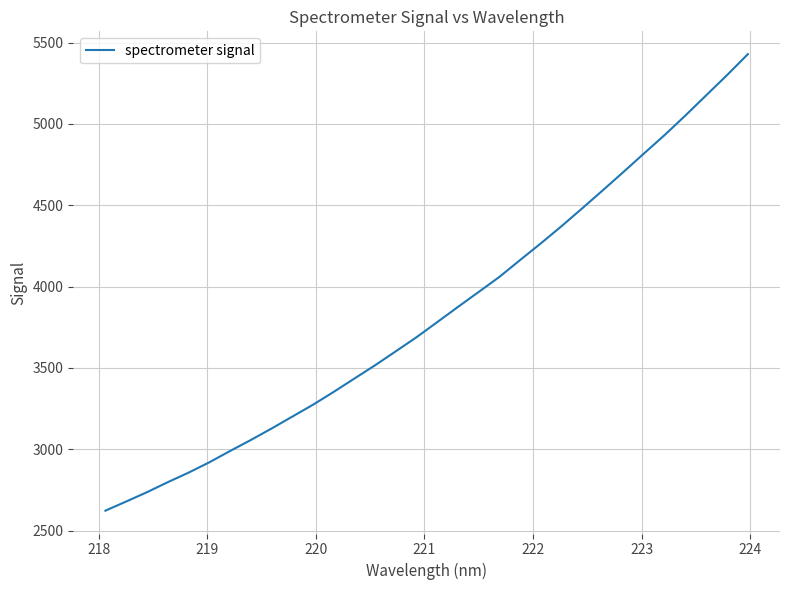

What is the maximum value shown in the chart?

5428.8